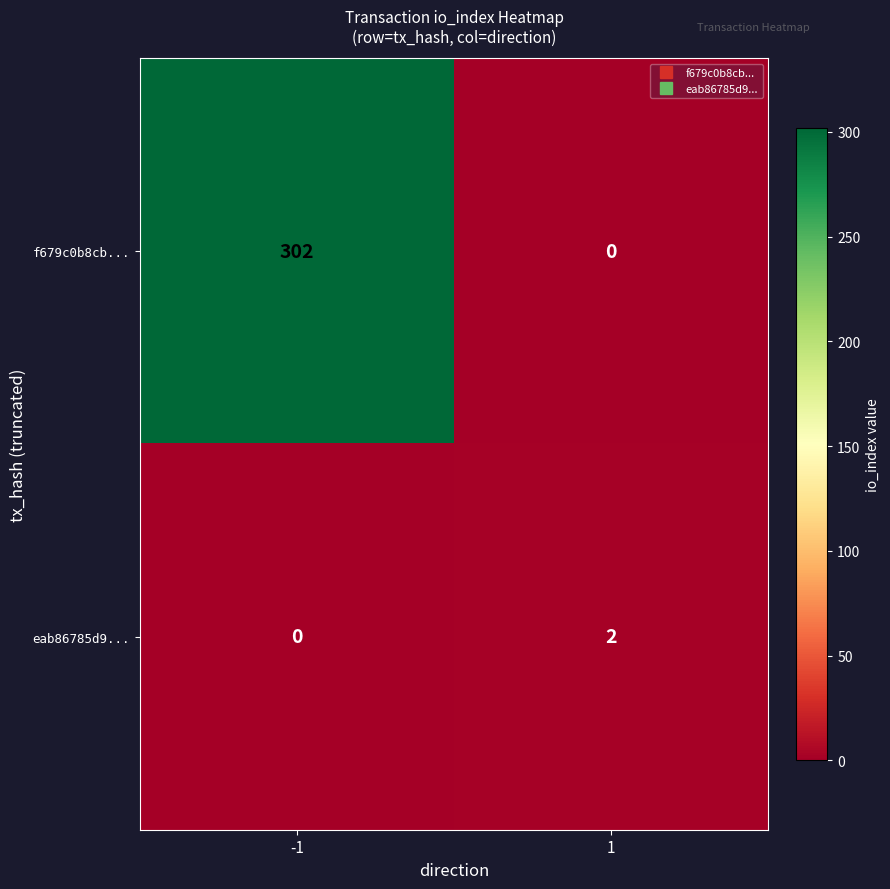

Which series has the widest spread of values?

f679c0b8cb...